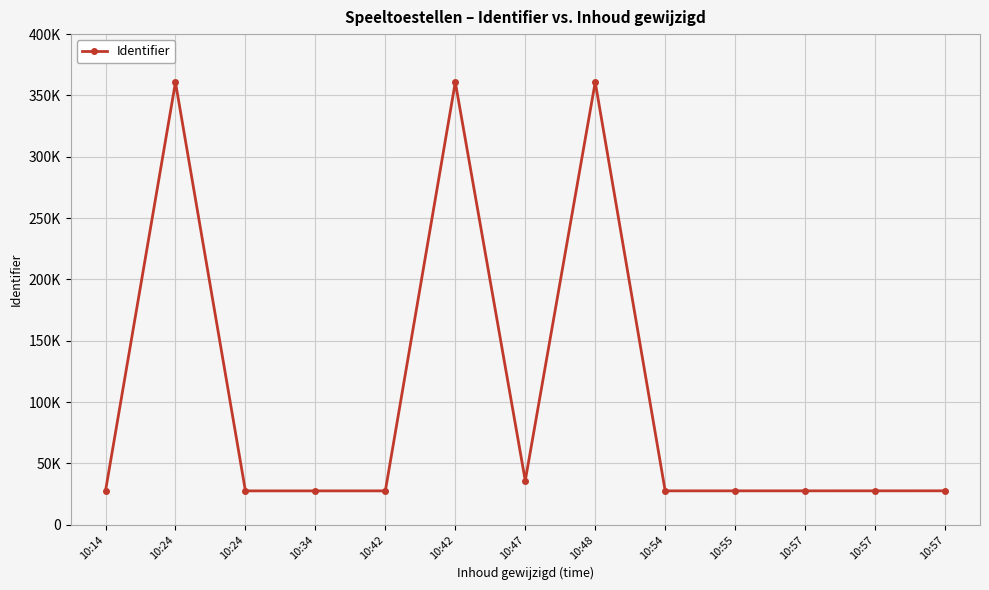

Does the chart have visible grid lines?

Yes